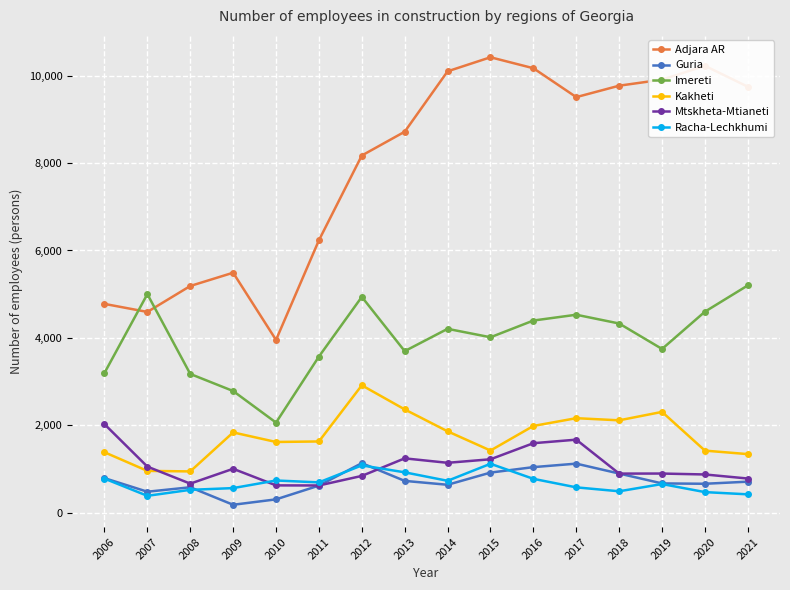

True or false: Adjara AR and Guria intersect in this chart.

False